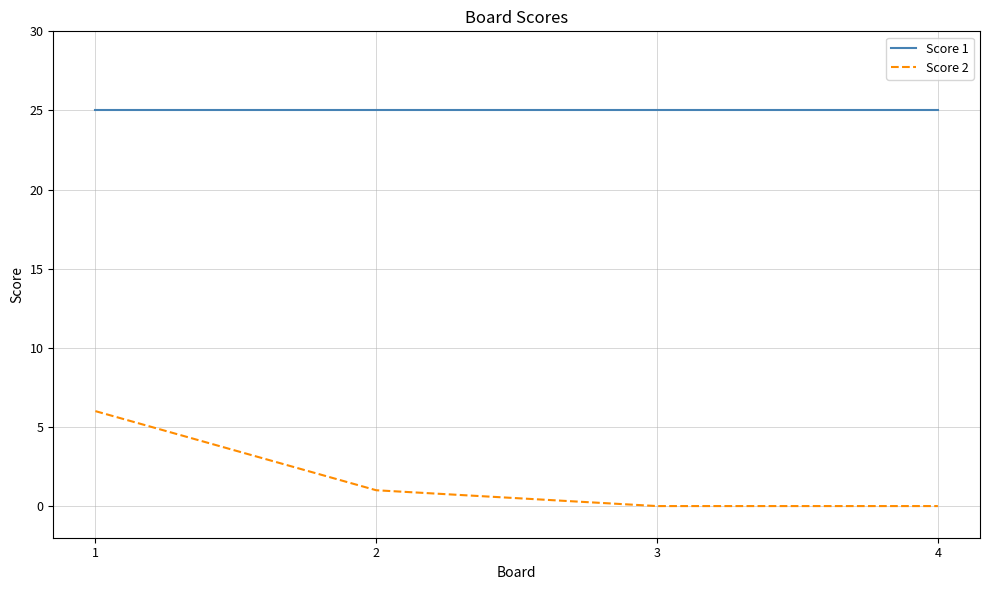

What is the approximate value of Score 1 at 4?

25